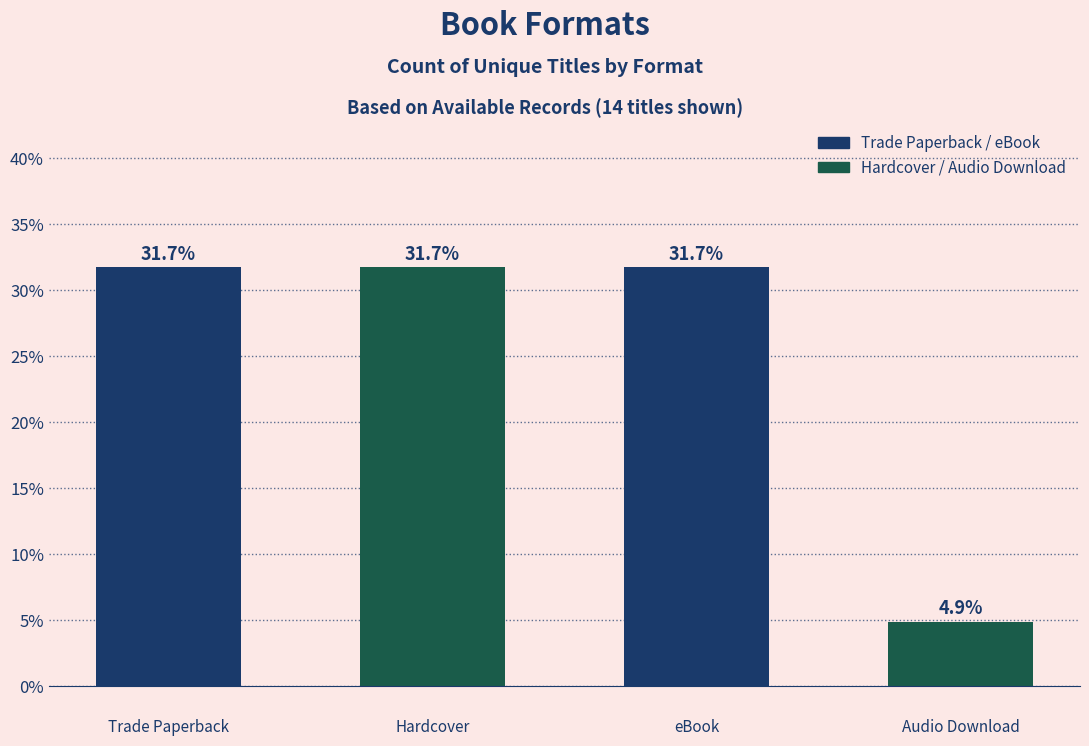

What is the difference between the maximum and minimum values?

26.8